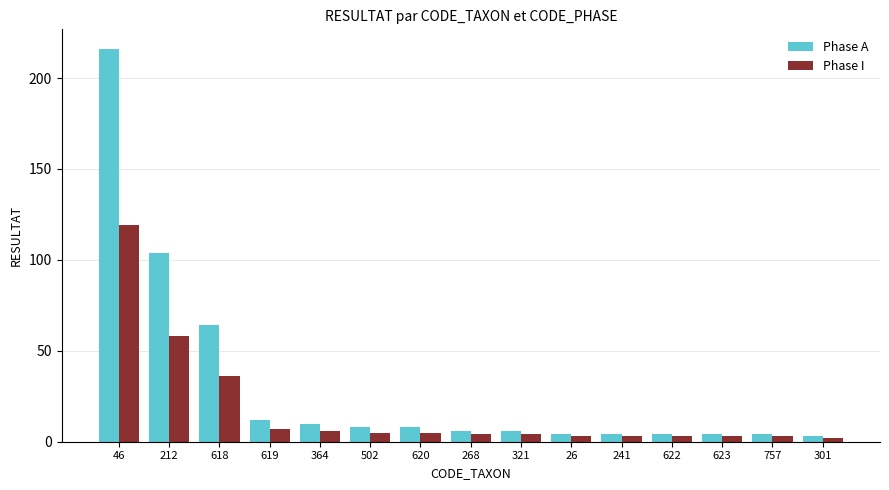

Between 620 and 301, which series saw the biggest shift?

Phase A